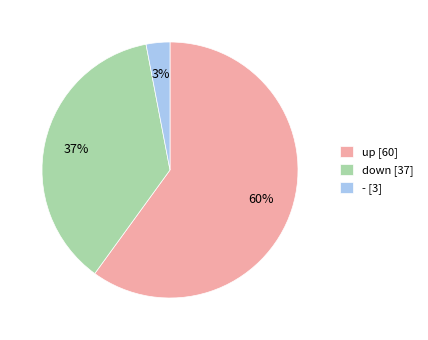

To the nearest percent, what portion does - represent?

3%